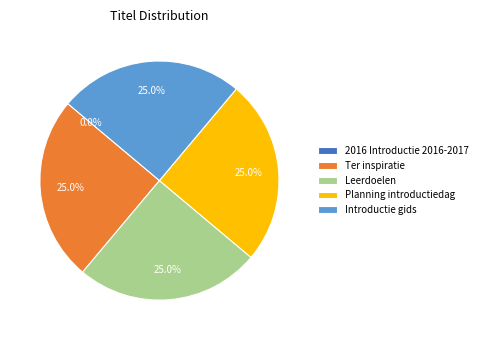

Is Ter inspiratie the majority of the pie?

No